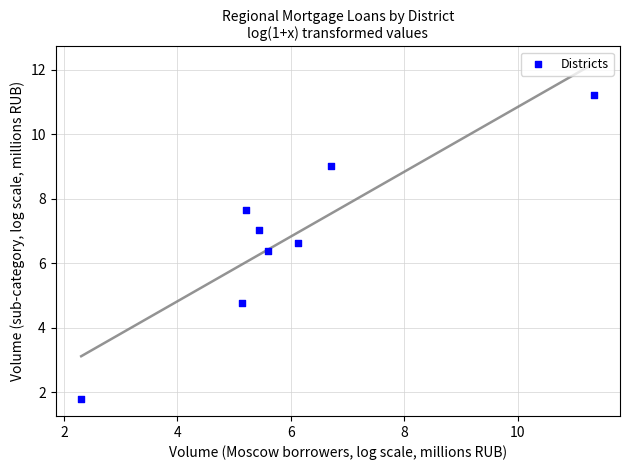

What Y value in the scatter plot is closest to 6?

6.4